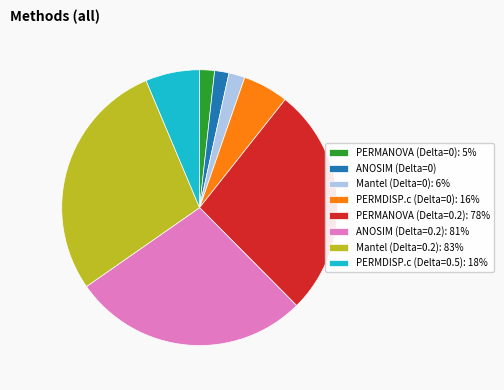

Does PERMDISP.c (Delta=0.5): 18% account for over 50% of the chart?

No